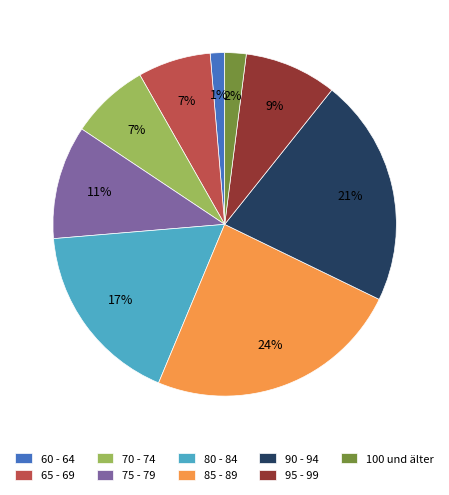

To the nearest percent, what is the difference between the largest and smallest slice percentages?

23%